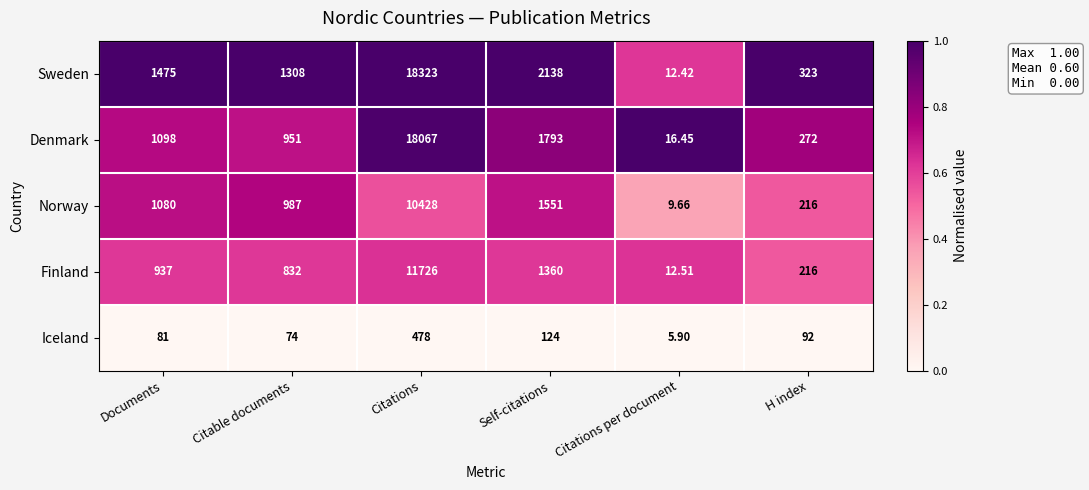

Which series has the widest spread of values?

Sweden